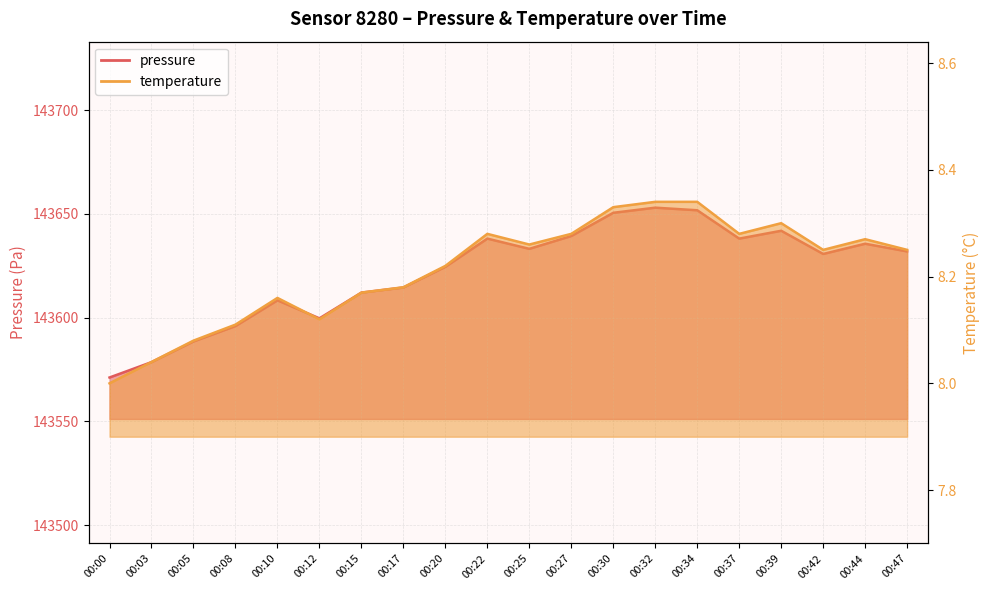

What is the minimum value shown in the chart?

8.0